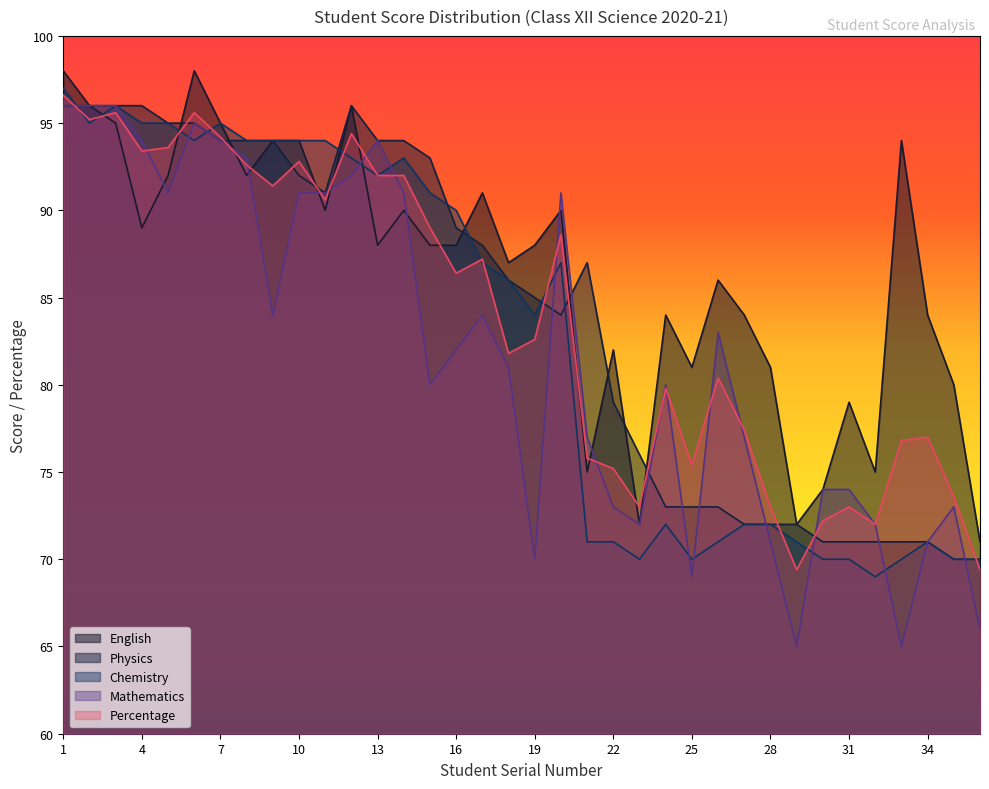

Which category has the highest value across all series?

1